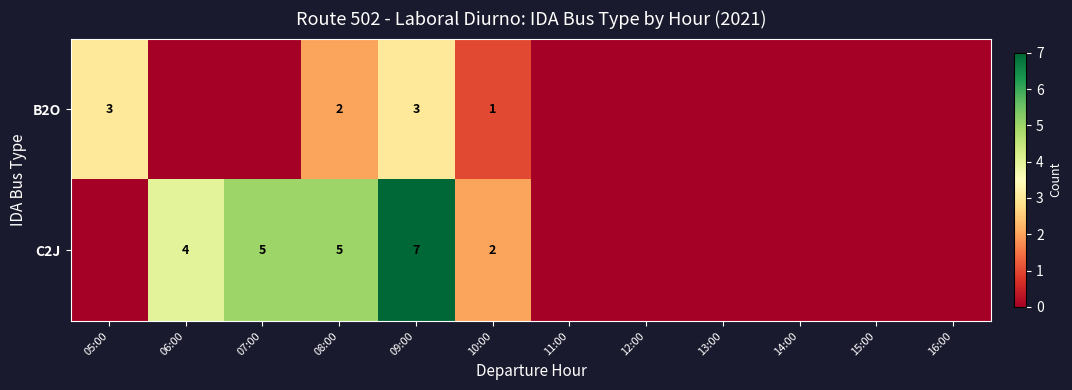

What is the maximum value shown in the chart?

7